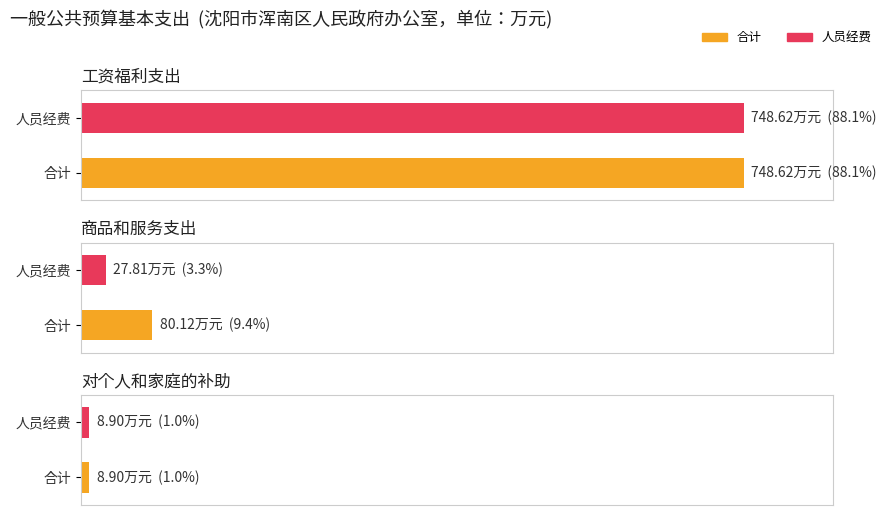

What is the average value of the 人员经费 series?

261.8